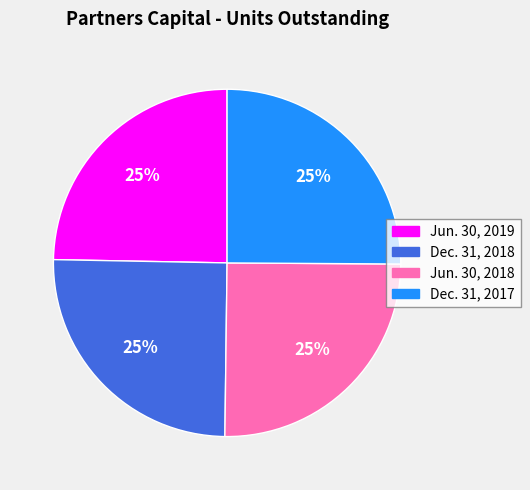

How many slices are in this pie chart?

4